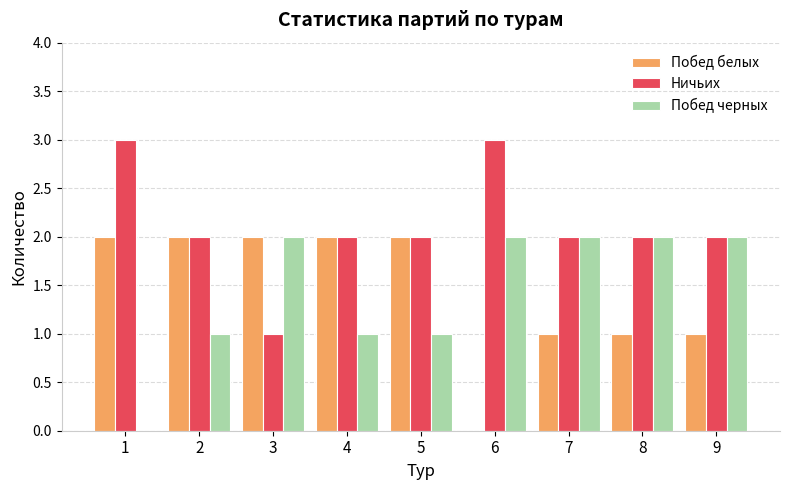

Which series has the largest total across all categories?

Ничьих